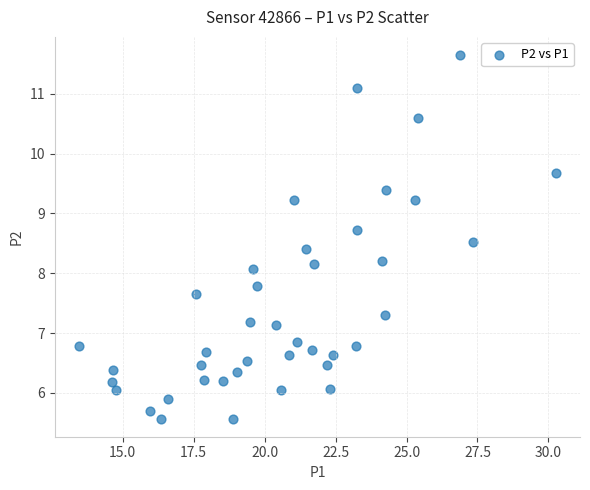

What is the range of Y values (max minus min)?

6.1